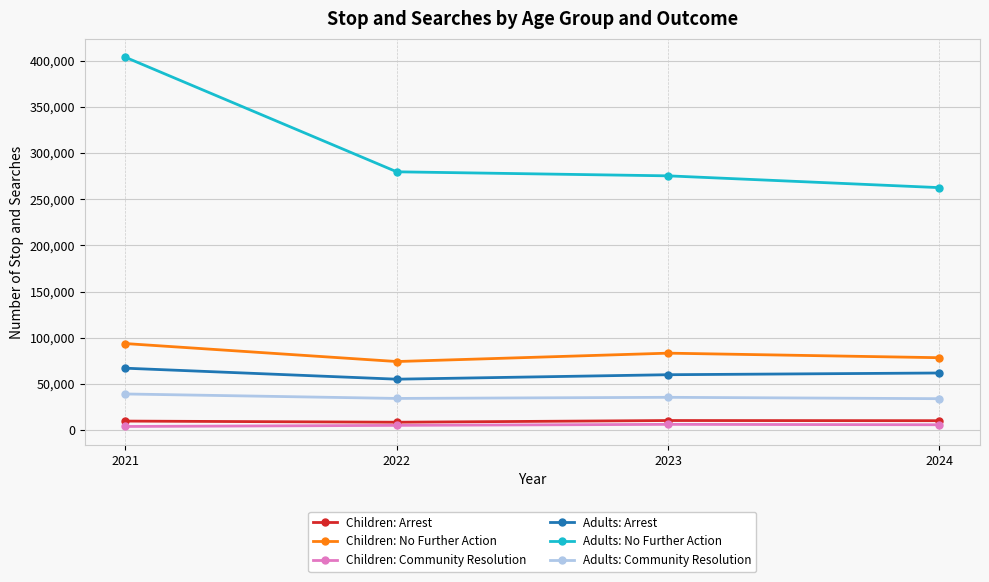

The value of Children: No Further Action at 2023 is 125018. True or false?

False